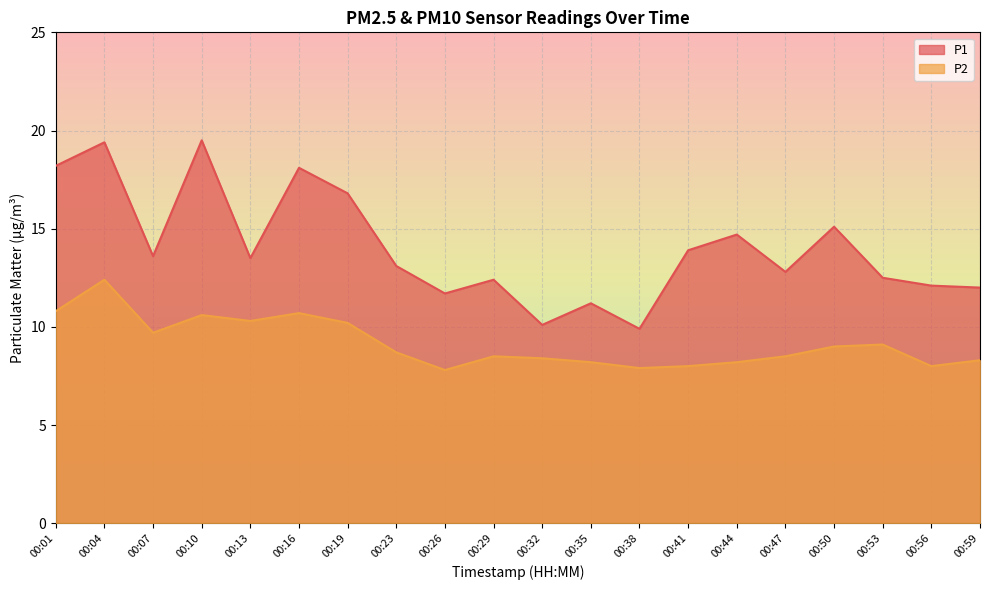

What is the sum of all P1 values?

280.6